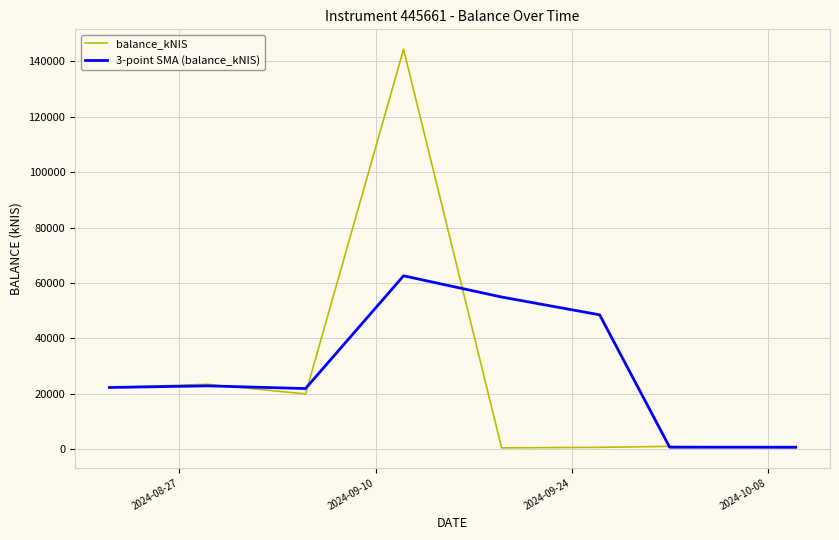

What is the maximum value shown in the chart?

144364.3